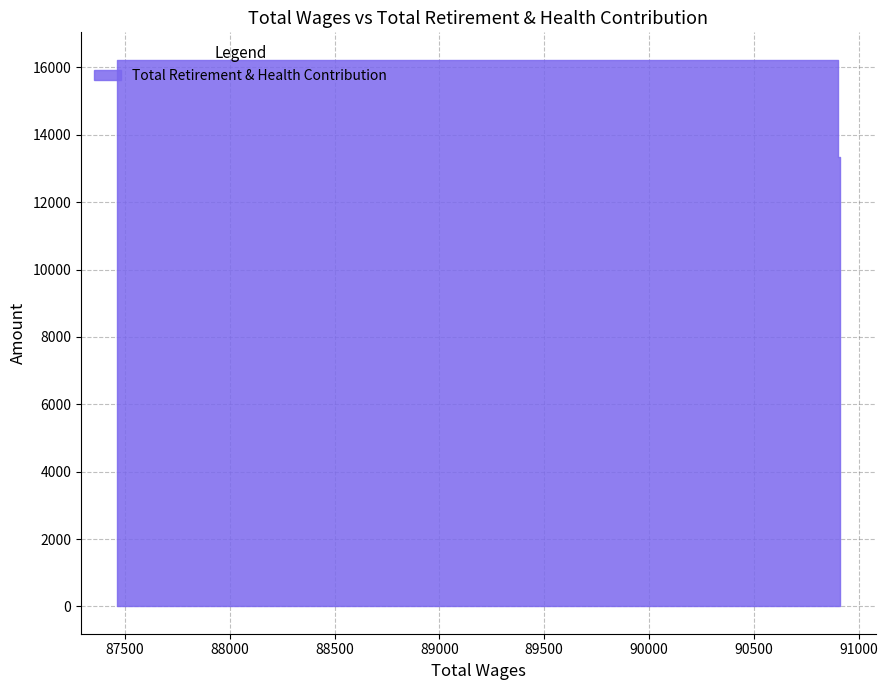

Where is the data nearest to the value 13128?

90904.0